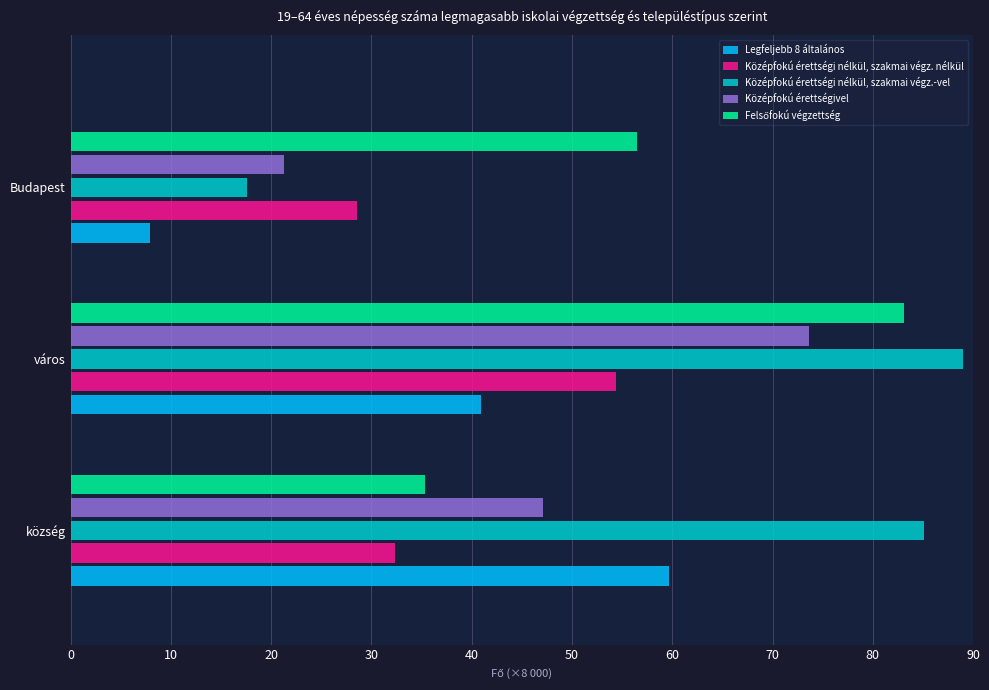

What is the approximate value of Középfokú érettségi nélkül, szakmai végz.-vel at város?

89.0